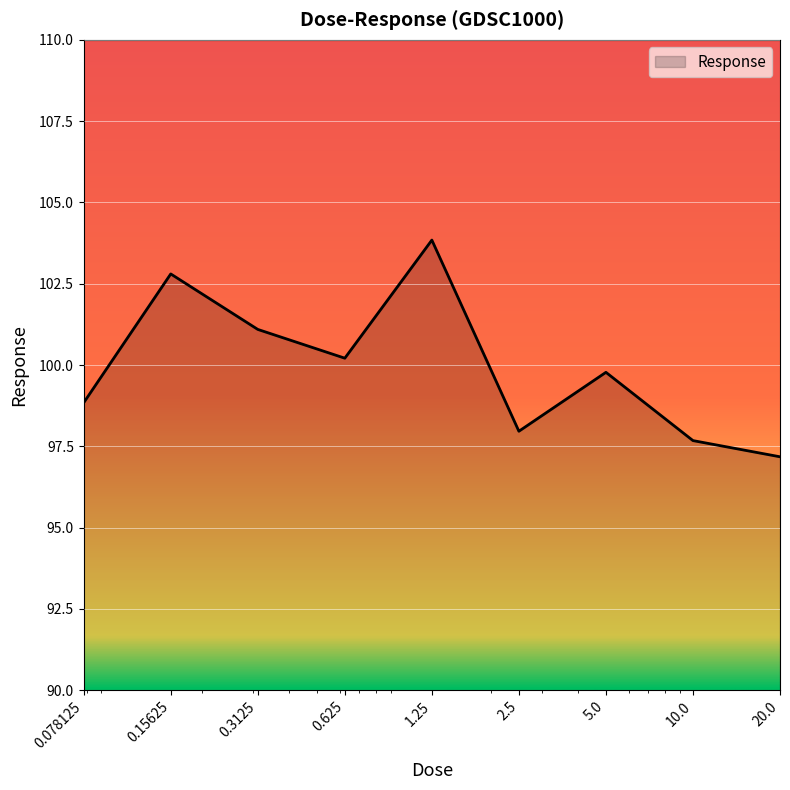

What is the greatest value displayed?

103.8